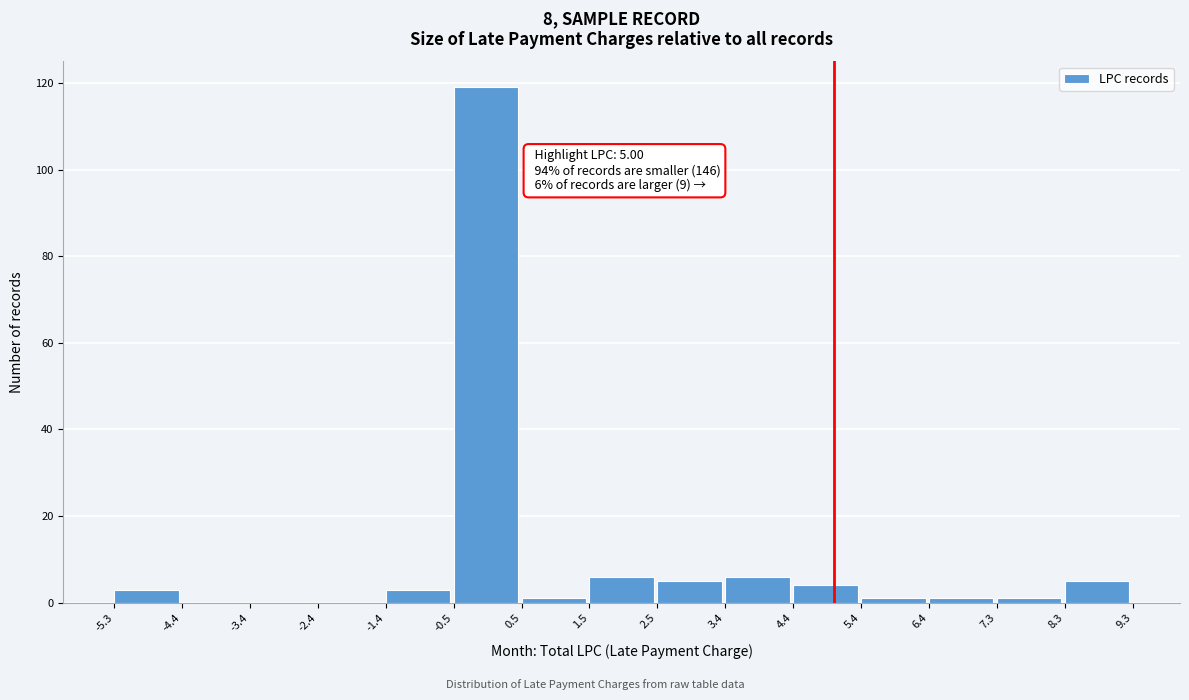

Over which range of the x-axis is the bar tallest?

-0.5 to 0.5